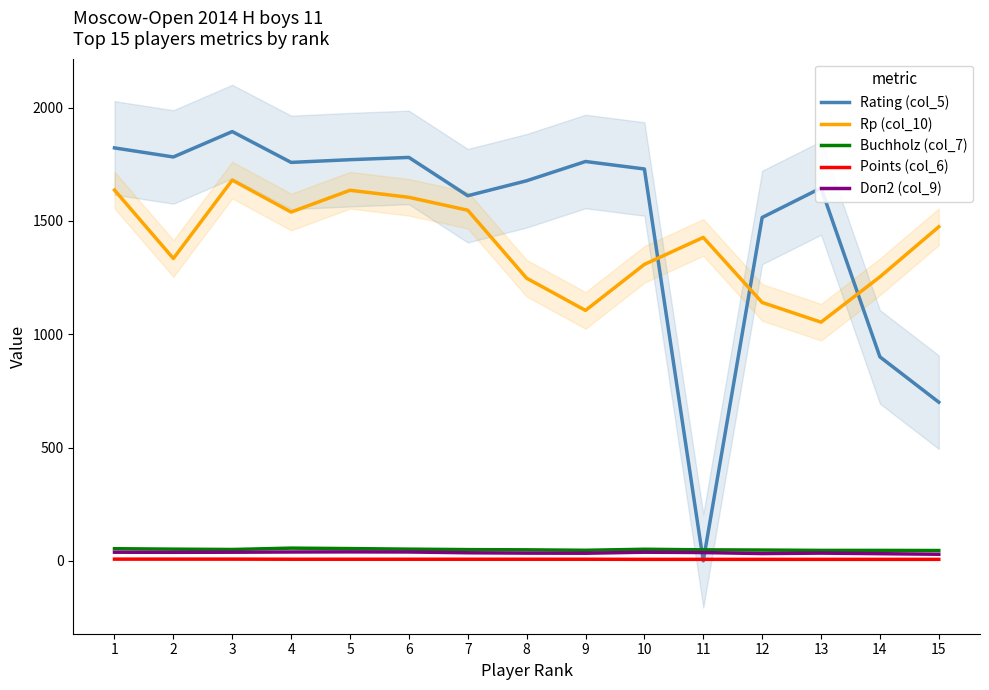

At which category does Rating (col_5) reach its first local valley?

2